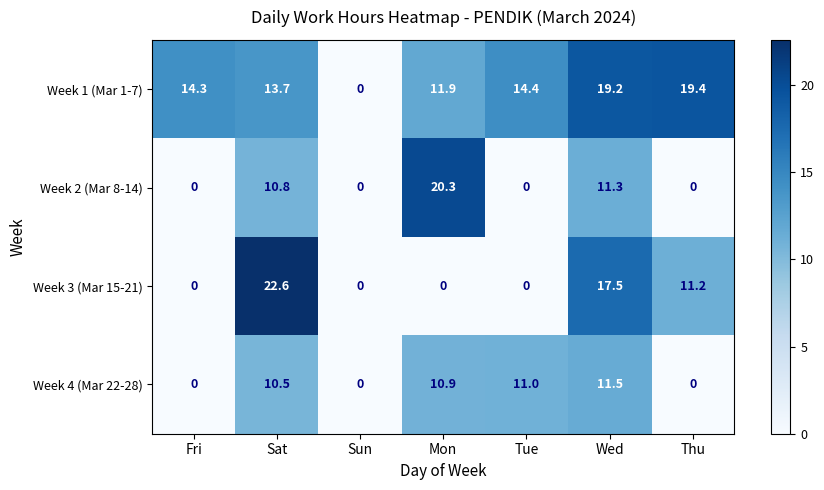

Where is Week 1 (Mar 1-7) nearest to the value 9?

Mon